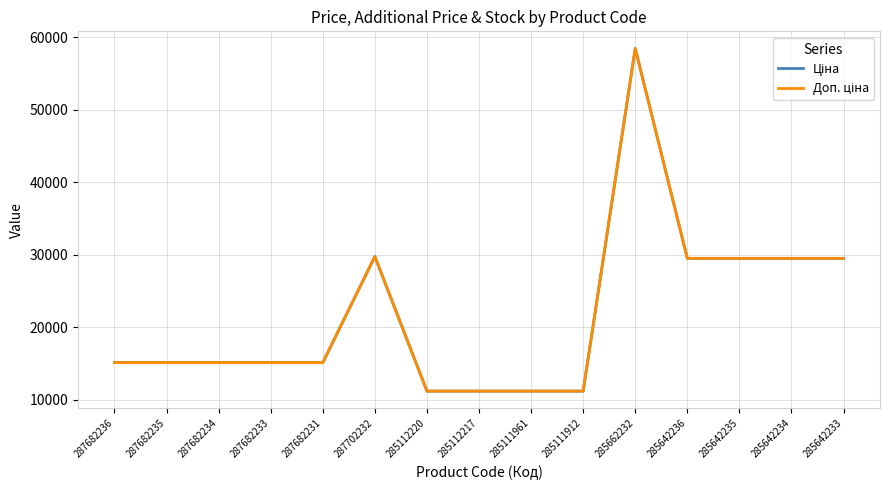

What is the label of the 5th point from the right?

285662232